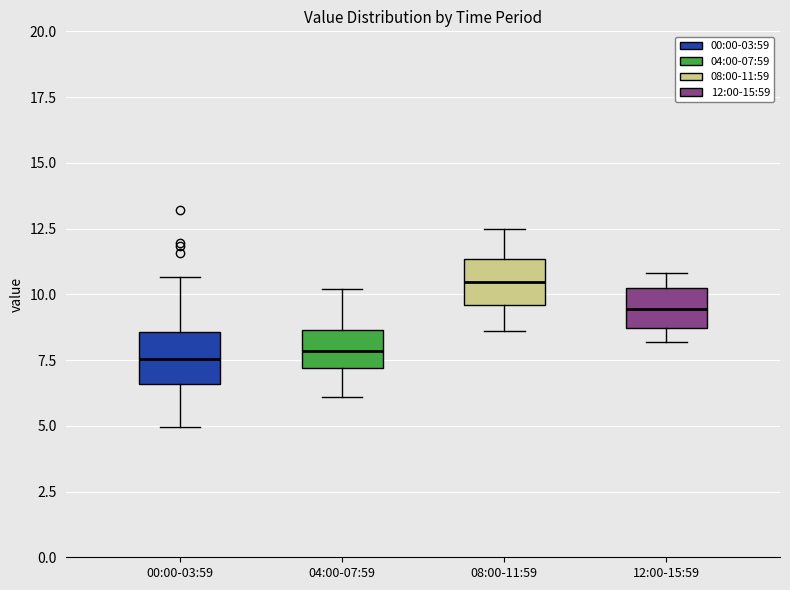

Where does the median line of the box for 00:00-03:59 sit on the y-axis? The values are not printed on the chart, so give them approximately, as read against the axis.

7.5